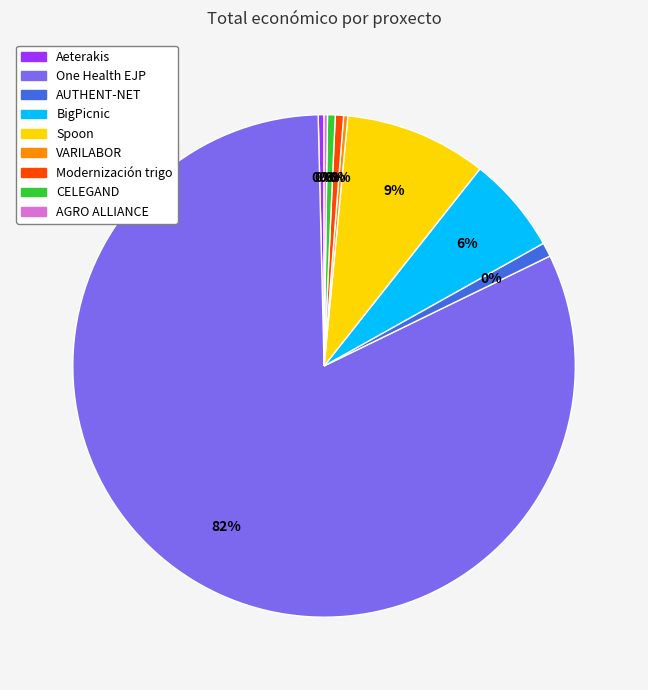

True or false: AUTHENT-NET accounts for 1% of the total.

True